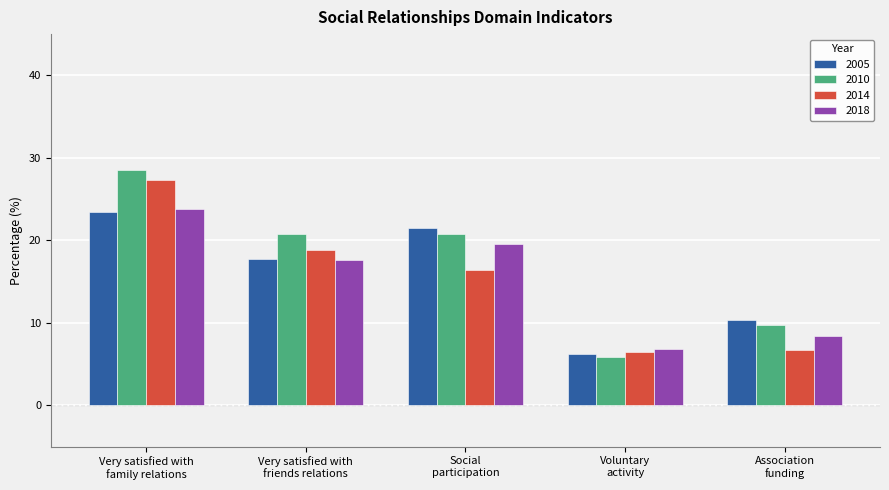

Which series has the widest spread of values?

2010